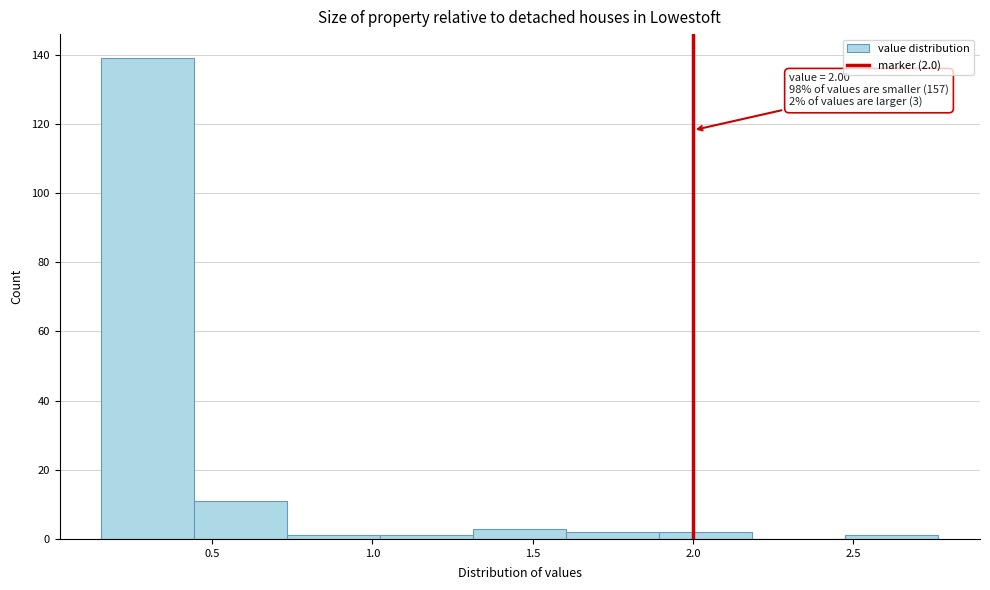

Over which range of the x-axis is the bar tallest?

0.155 to 0.445